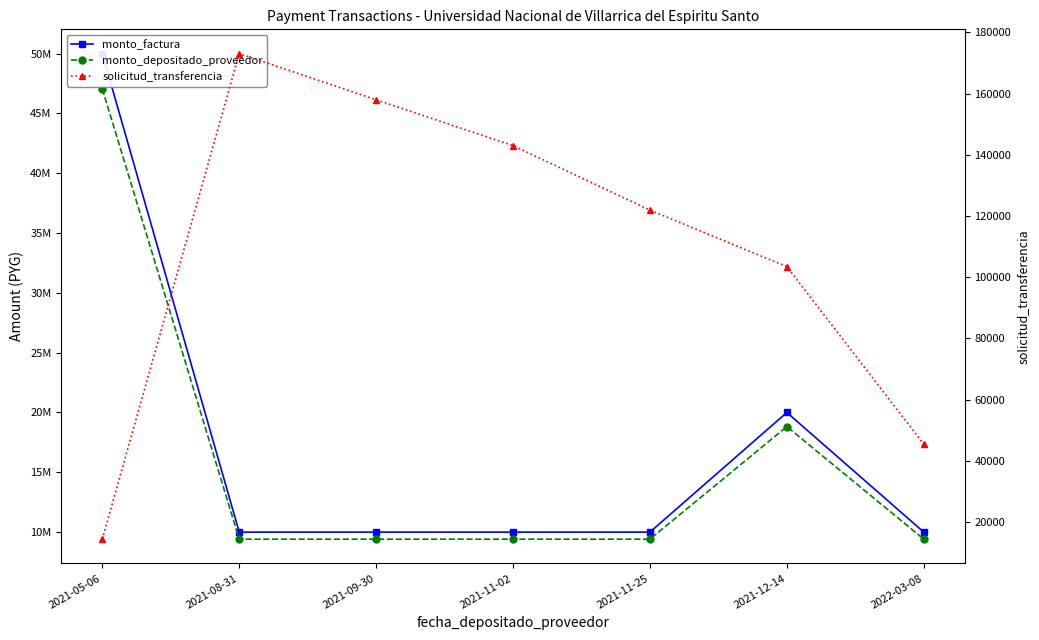

Which series has the largest range (max minus min)?

monto_factura